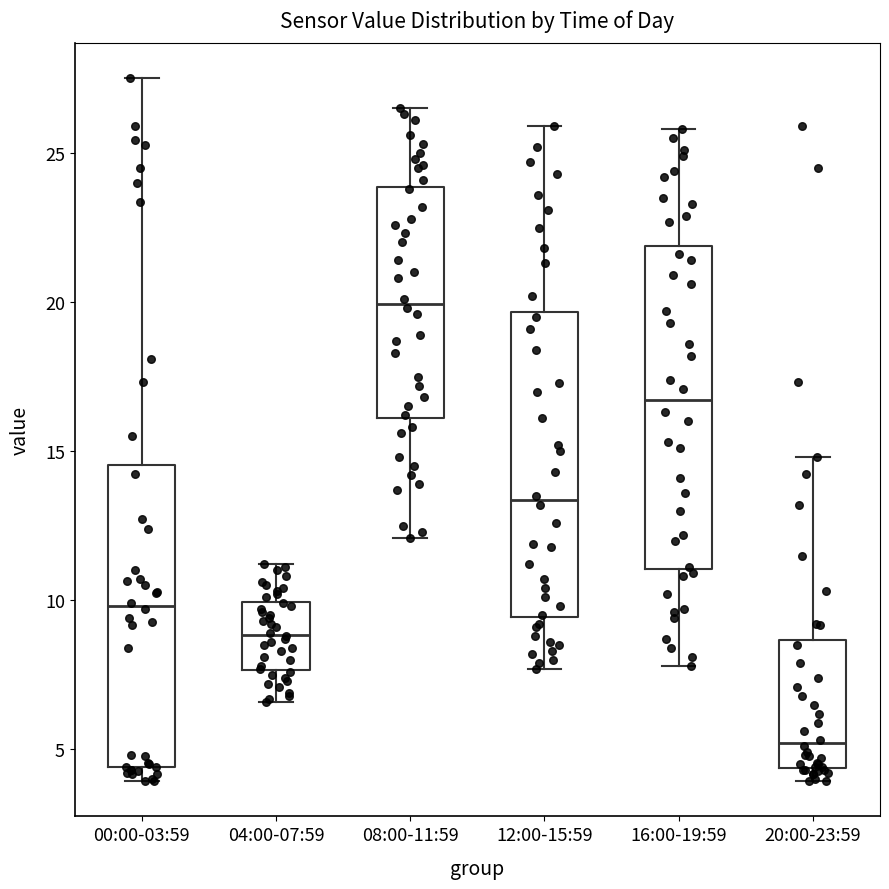

Reading left to right, read every box against the y-axis: the position of its median line, the range the box covers, and the ends of its whiskers. The values are not printed on the chart, so give them approximately, as read against the axis.

00:00-03:59: median 10.0, box 4.5 to 14.5, whiskers 4.0 to 27.5
04:00-07:59: median 9.0, box 7.5 to 10.0, whiskers 6.5 to 11.0
08:00-11:59: median 20.0, box 16.0 to 24.0, whiskers 12.0 to 26.5
12:00-15:59: median 13.5, box 9.5 to 19.5, whiskers 7.5 to 26.0
16:00-19:59: median 16.5, box 11.0 to 22.0, whiskers 8.0 to 26.0
20:00-23:59: median 5.0, box 4.5 to 8.5, whiskers 4.0 to 15.0